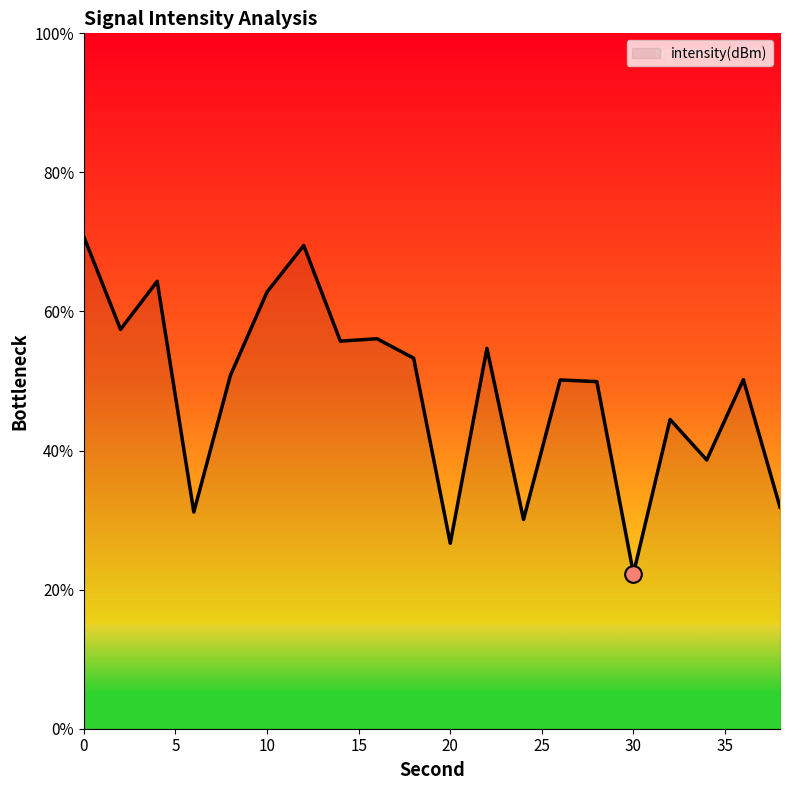

What is the difference between the maximum and minimum values?

48.4